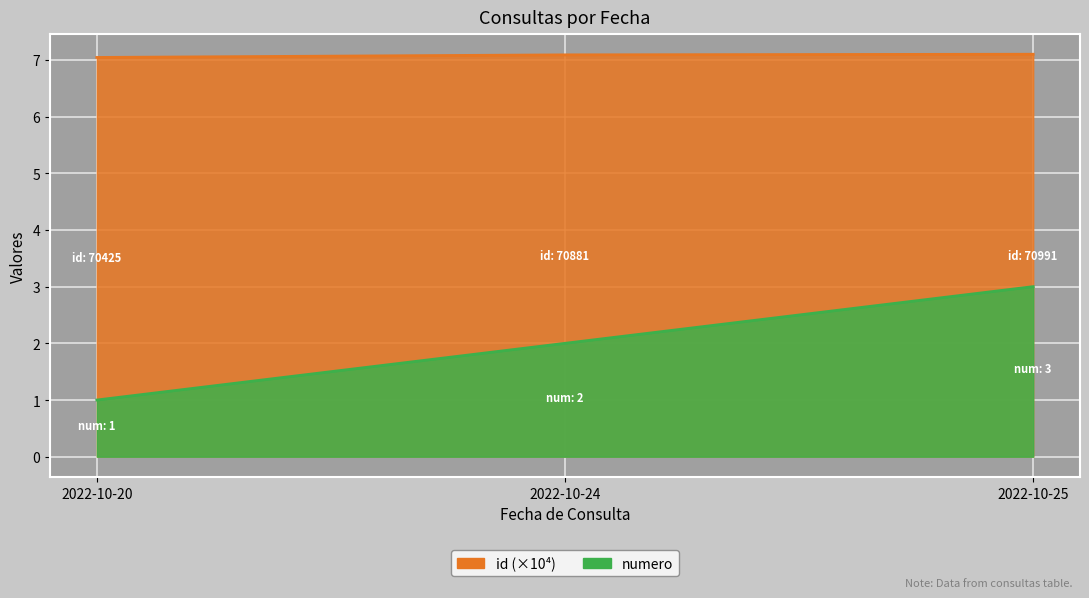

Rank the series at 2022-10-24 from highest to lowest value.

id, numero